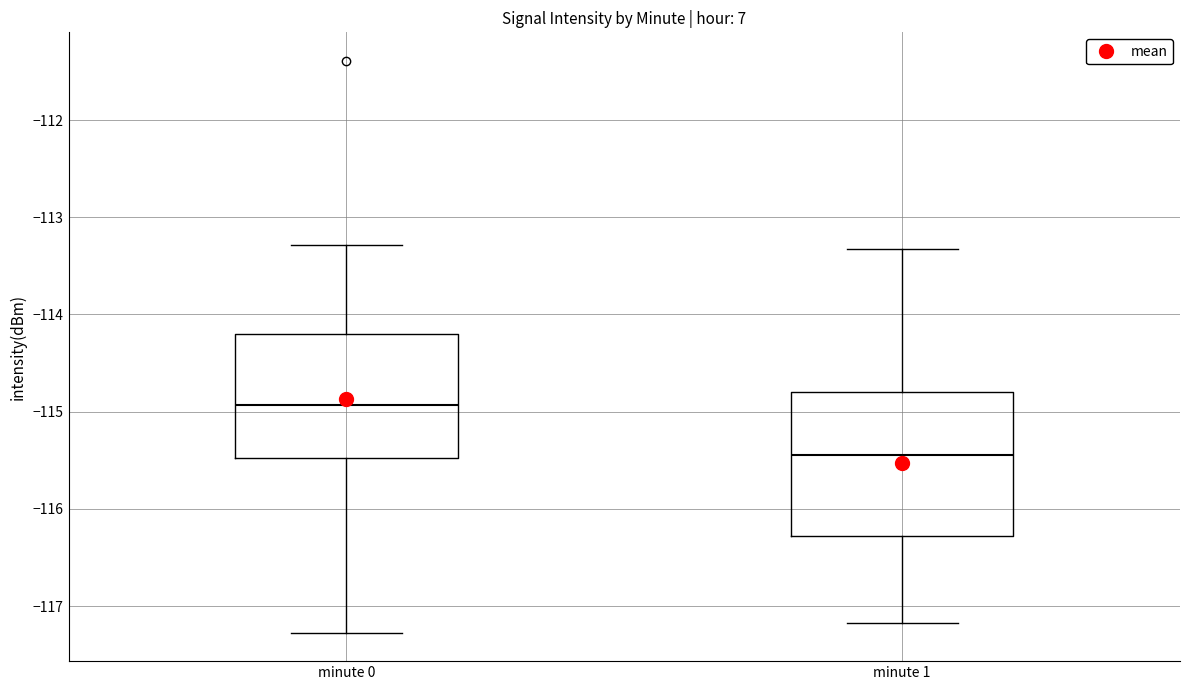

Which box is the tallest, from its lower edge to its upper edge?

minute 1